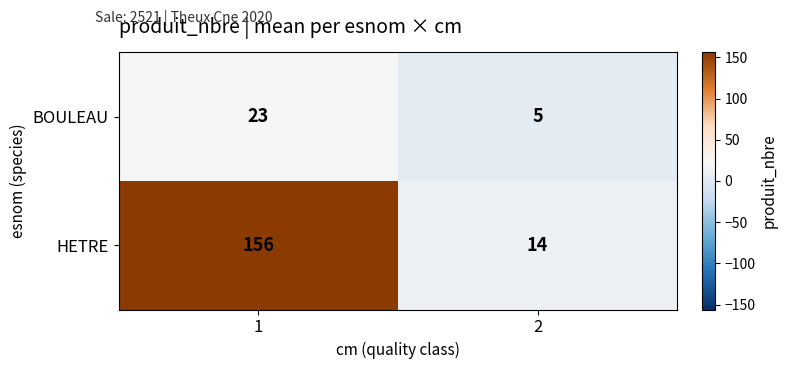

Is the value of HETRE at 1 greater than the value of BOULEAU at 1?

Yes